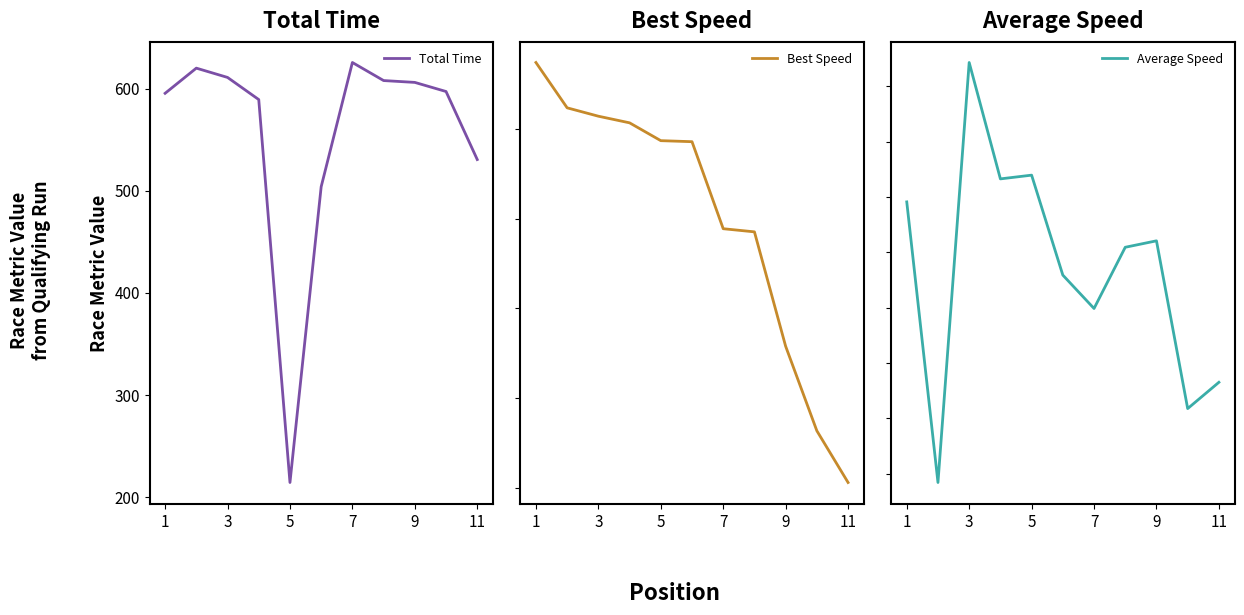

The value of Total Time at 7 is 625.5. True or false?

True